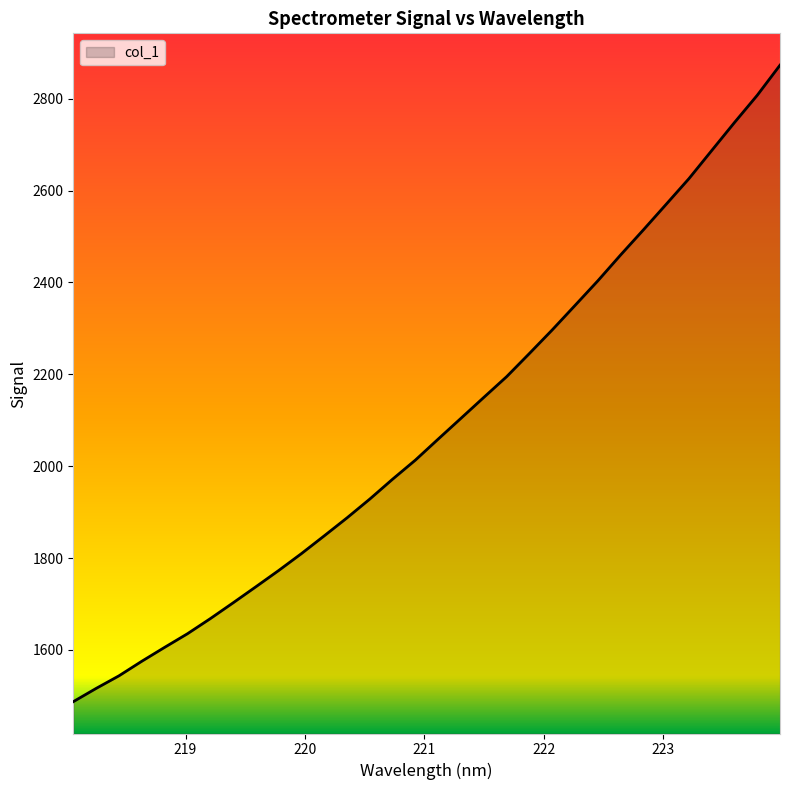

What is the minimum value shown in the chart?

1487.3